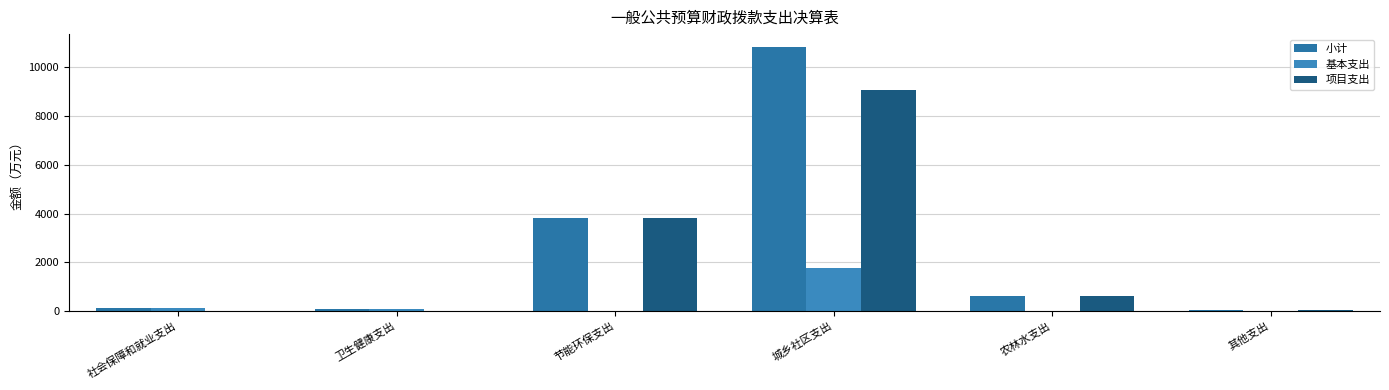

What position from the left is 农林水支出?

5